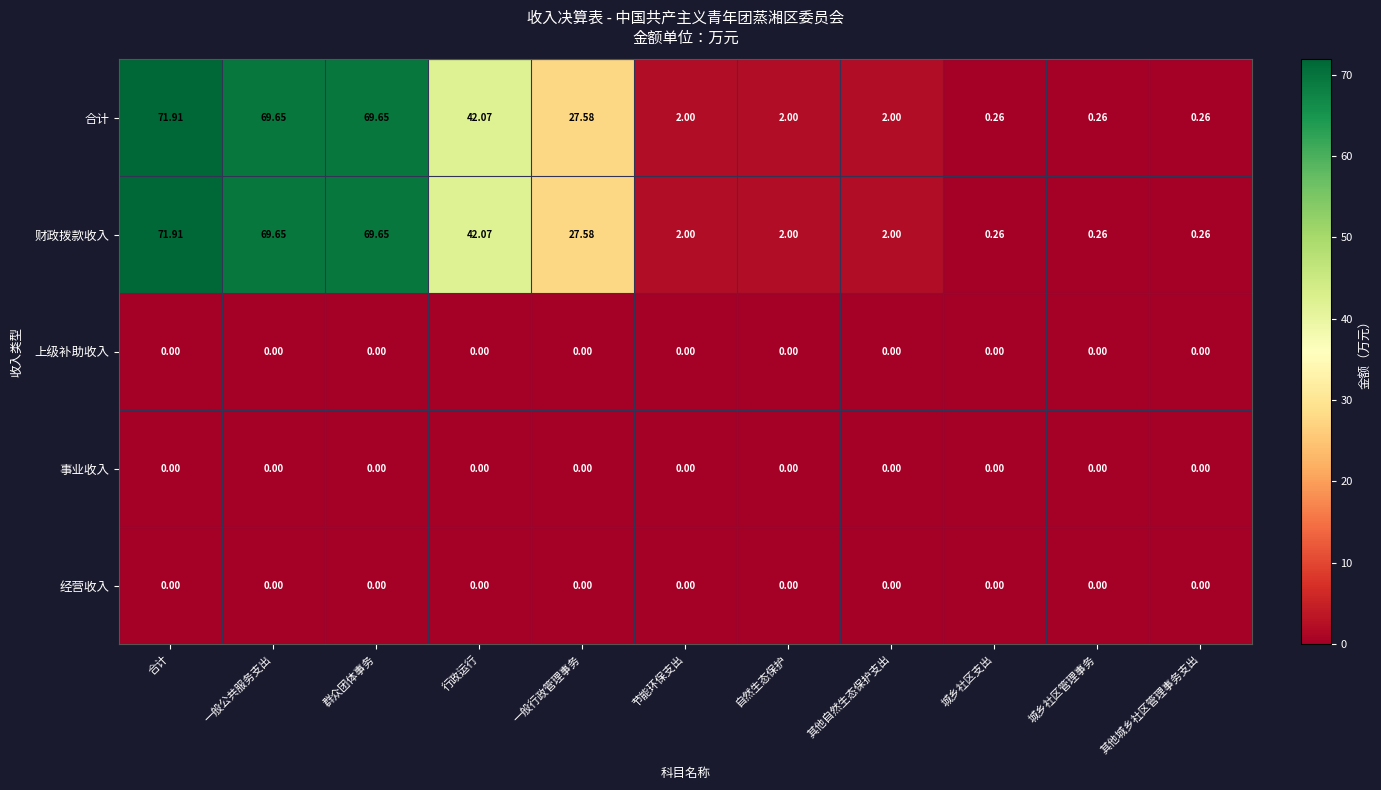

At which category is the sum across all series the highest?

合计